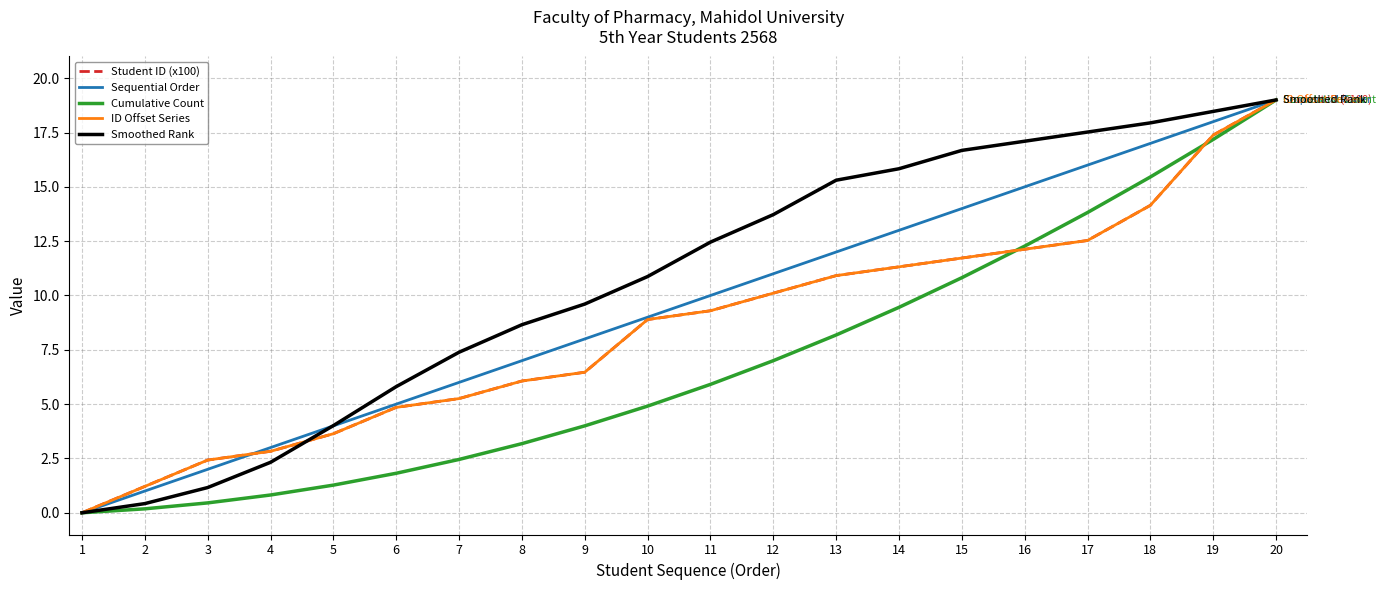

Reading left to right, list all the values displayed in this chart.

Student ID (x100): 1=0.0	2=1.2	3=2.4	4=2.8	5=3.6	6=4.9	7=5.3	8=6.1	9=6.5	10=8.9	11=9.3	12=10.1	13=10.9	14=11.3	15=11.7	16=12.1	17=12.5	18=14.1	19=17.4	20=19.0
Sequential Order: 1=0.0	2=1.0	3=2.0	4=3.0	5=4.0	6=5.0	7=6.0	8=7.0	9=8.0	10=9.0	11=10.0	12=11.0	13=12.0	14=13.0	15=14.0	16=15.0	17=16.0	18=17.0	19=18.0	20=19.0
Cumulative Count: 1=0.0	2=0.2	3=0.5	4=0.8	5=1.3	6=1.8	7=2.5	8=3.2	9=4.0	10=4.9	11=5.9	12=7.0	13=8.2	14=9.5	15=10.8	16=12.3	17=13.8	18=15.5	19=17.2	20=19.0
ID Offset Series: 1=0.0	2=1.2	3=2.4	4=2.8	5=3.6	6=4.9	7=5.3	8=6.1	9=6.5	10=8.9	11=9.3	12=10.1	13=10.9	14=11.3	15=11.7	16=12.1	17=12.5	18=14.1	19=17.4	20=19.0
Smoothed Rank: 1=0.0	2=0.4	3=1.2	4=2.3	5=4.0	6=5.8	7=7.4	8=8.7	9=9.6	10=10.9	11=12.5	12=13.7	13=15.3	14=15.8	15=16.7	16=17.1	17=17.5	18=17.9	19=18.5	20=19.0